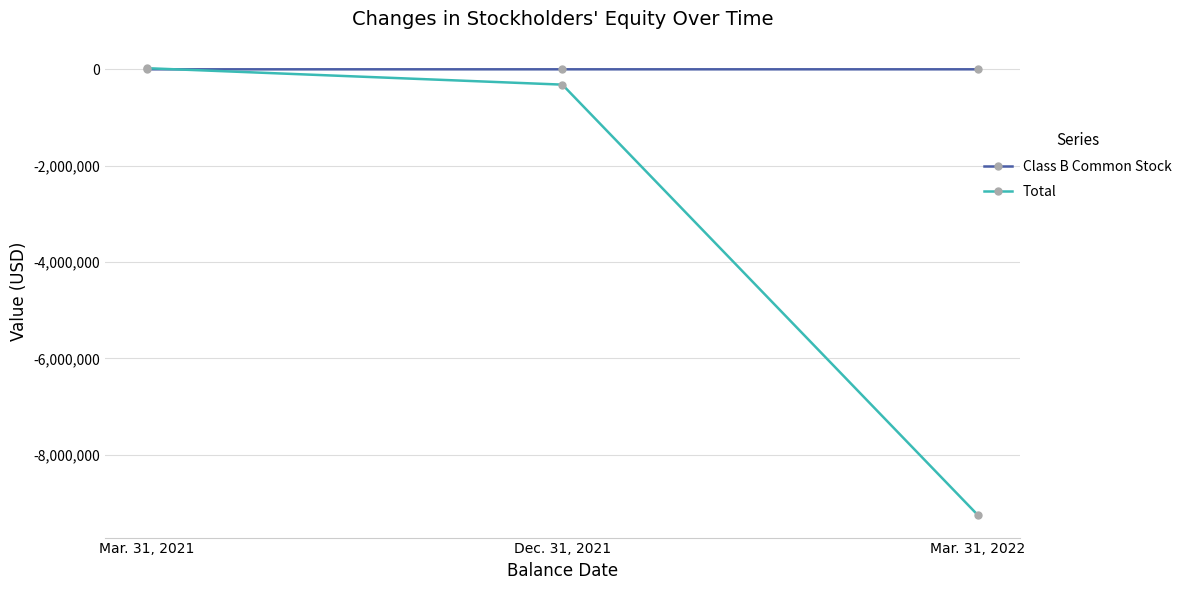

What is the sum of all Total values?

-9546430